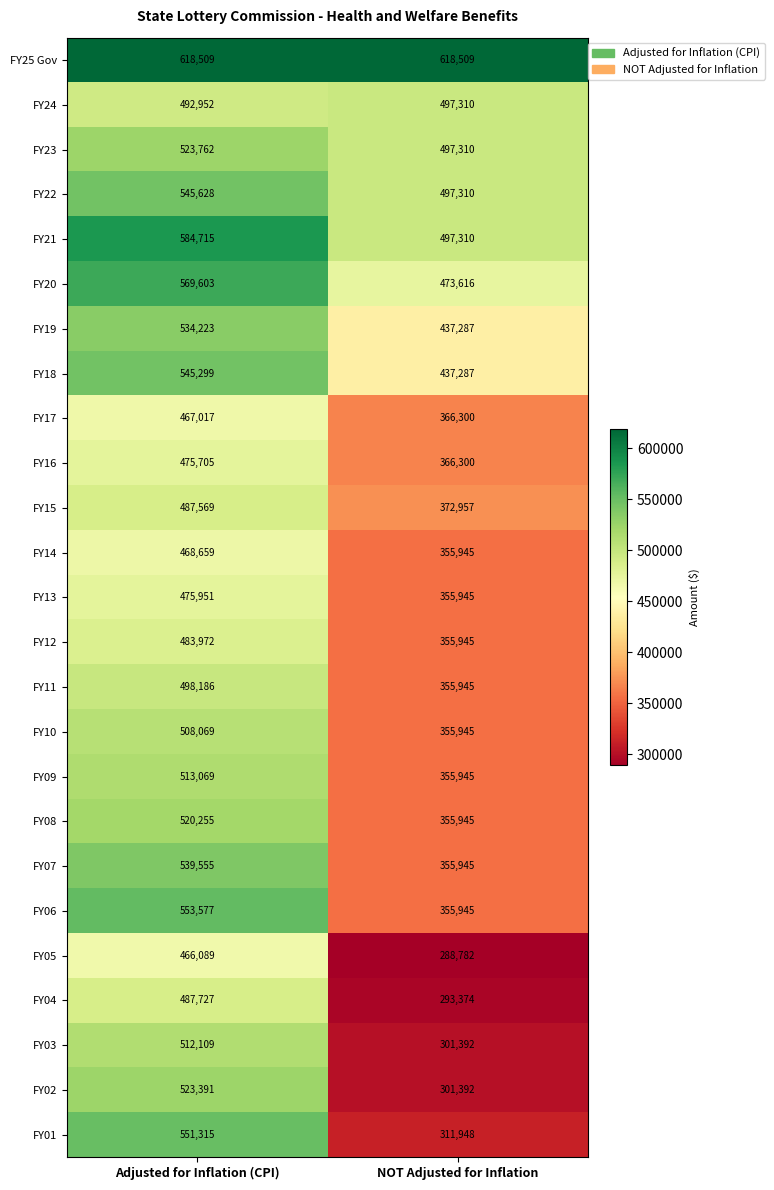

What is the difference between the highest and lowest values at NOT Adjusted for Inflation?

329727